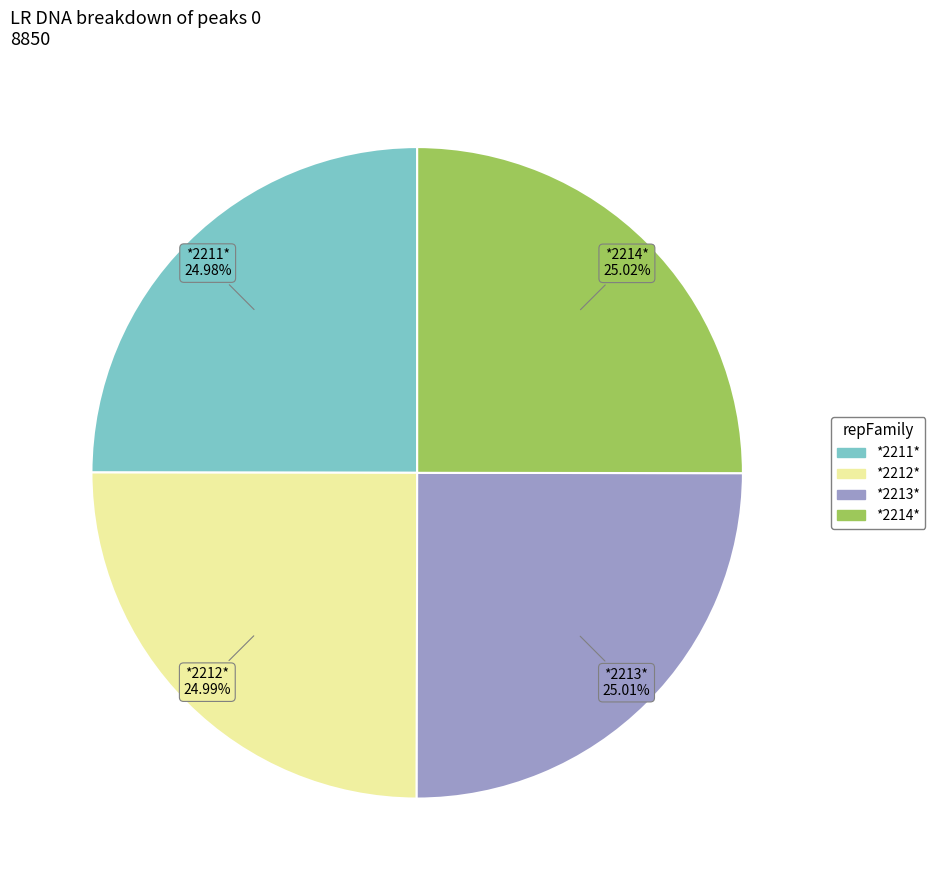

How many segments does this pie chart have?

4